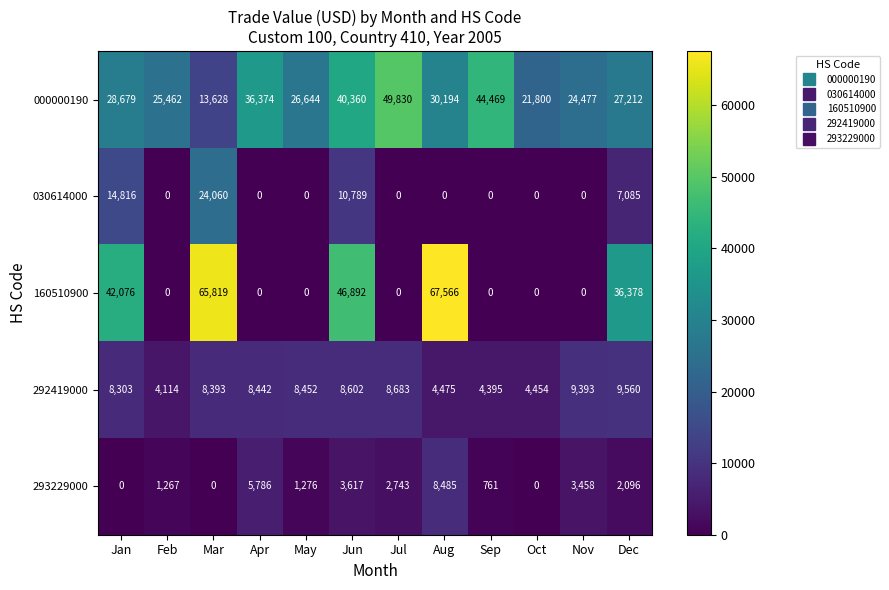

True or false: 030614000 has a value of 0 at Jul.

True